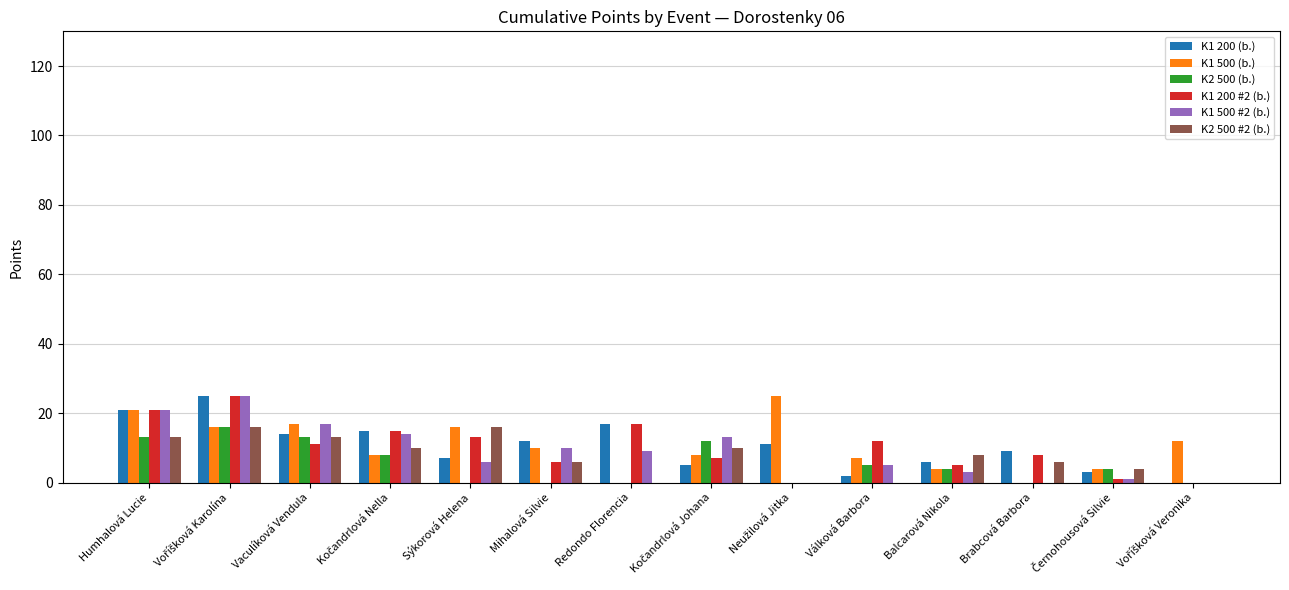

Is it true that K2 500 #2 (b.) equals 6 at Mihalová Silvie?

True